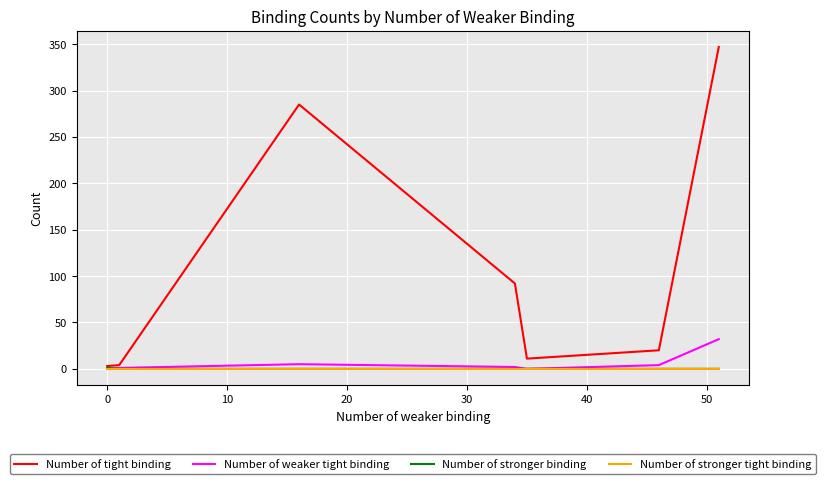

How many lines are shown in the chart?

4